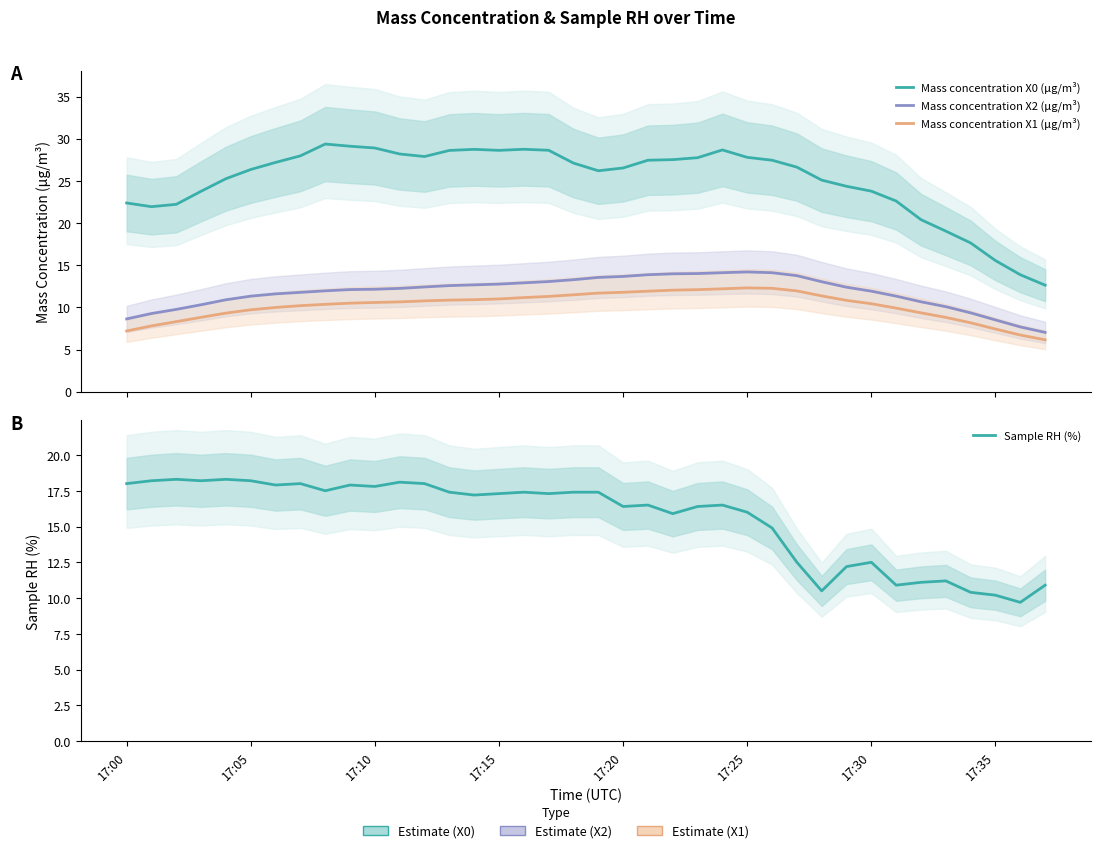

What is the difference between the second highest and second lowest values in the Mass concentration X2 (μg/m³) series?

6.4